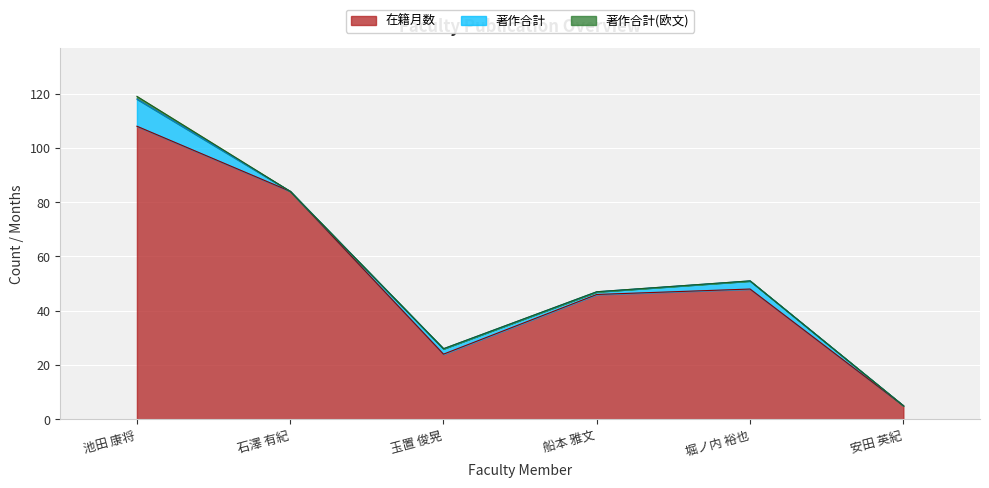

How many values in the 著作合計 series are below 2?

3